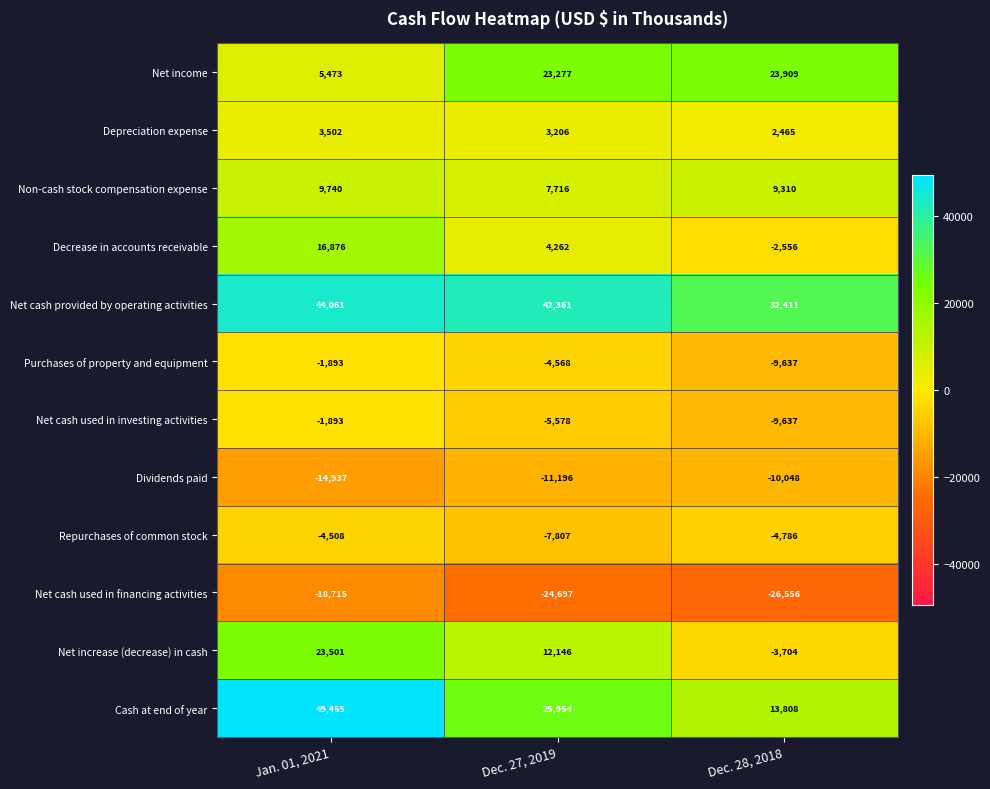

Which series changed the most between Jan. 01, 2021 and Dec. 28, 2018?

Cash at end of year